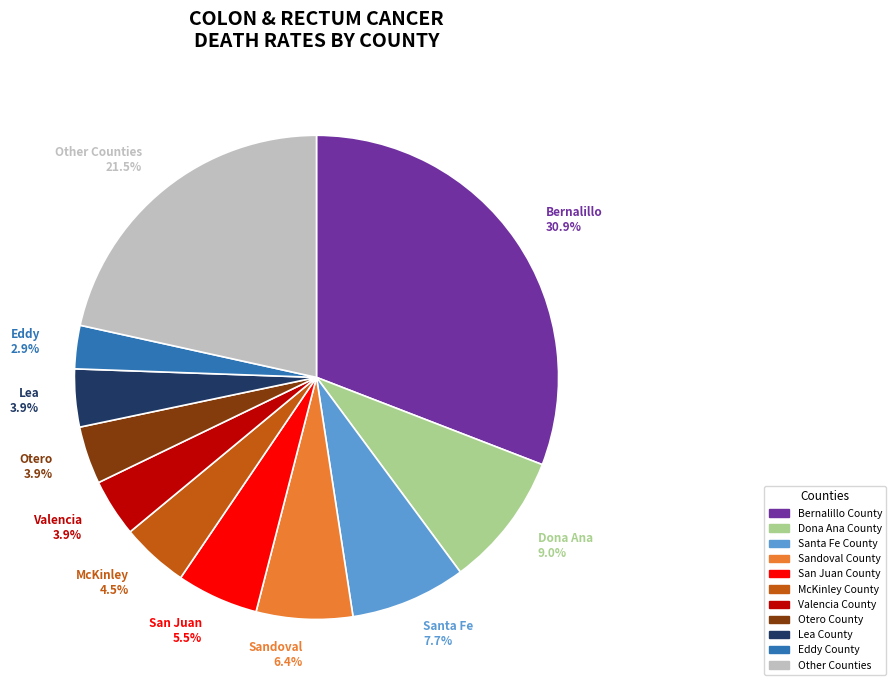

What percentage is NOT represented by Otero 3.9%?

96.1%